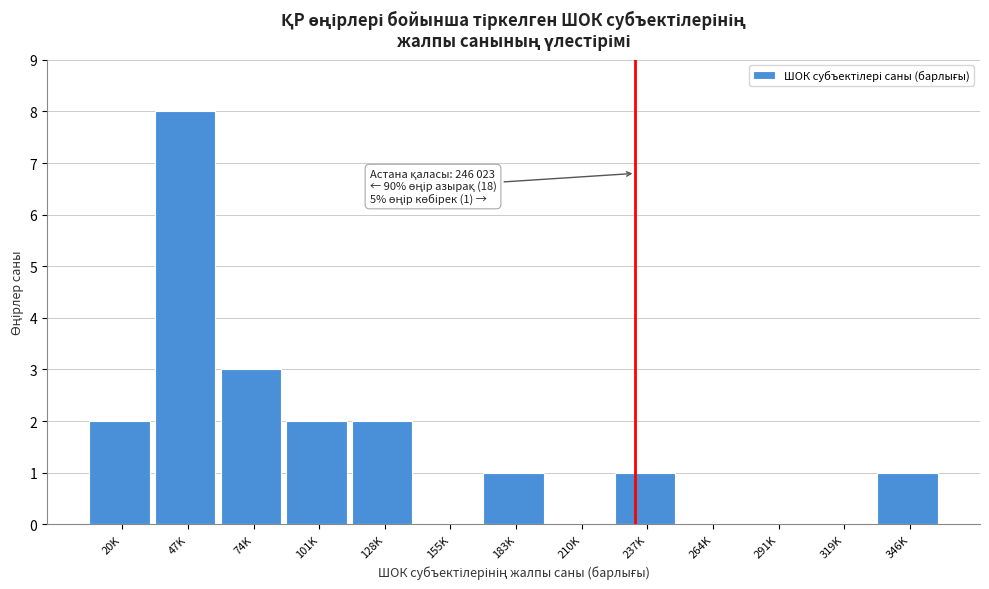

Reading left to right, extract all data points from this chart.

20K=2	47K=8	74K=3	101K=2	128K=2	155K=0	183K=1	210K=0	237K=1	264K=0	291K=0	319K=0	346K=1